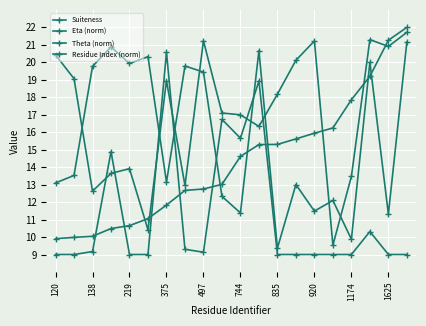

Where do Theta (norm) and Residue Index (norm) first cross each other?

1174 and 1625